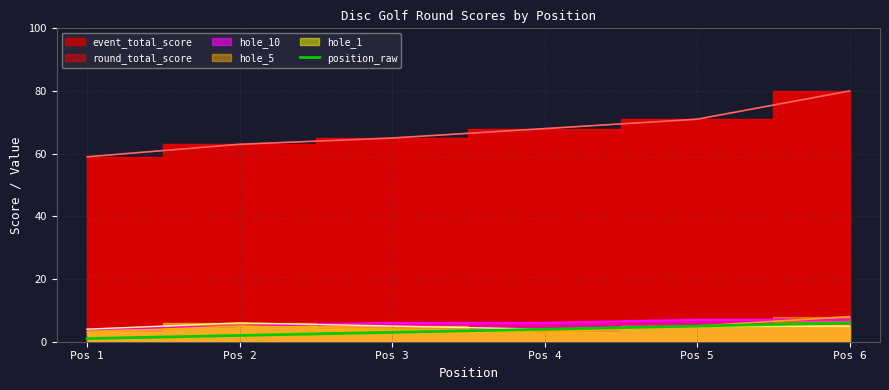

The position_raw series shows 6 at Pos 6. True or false?

True